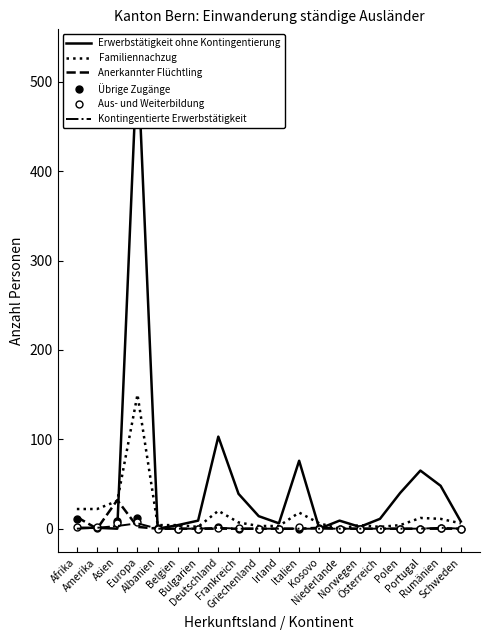

Reading left to right, list all the values displayed in this chart.

Erwerbstätigkeit ohne Kontingentierung: 1	1	0	532	0	4	9	103	39	14	6	76	0	9	2	11	40	65	48	8
Familiennachzug: 22	22	31	150	4	4	2	20	7	3	3	18	6	0	4	2	4	12	11	6
Anerkannter Flüchtling: 13	0	32	2	0	0	0	0	0	0	0	0	1	0	0	0	0	0	0	0
Übrige Zugänge: 11	1	9	12	1	0	0	2	0	0	0	0	1	0	0	0	0	0	1	0
Aus- und Weiterbildung: 2	2	6	8	0	0	0	1	1	0	0	2	0	0	0	0	0	0	1	0
Kontingentierte Erwerbstätigkeit: 0	1	3	6	0	0	0	1	0	0	0	0	0	0	0	0	0	0	1	0